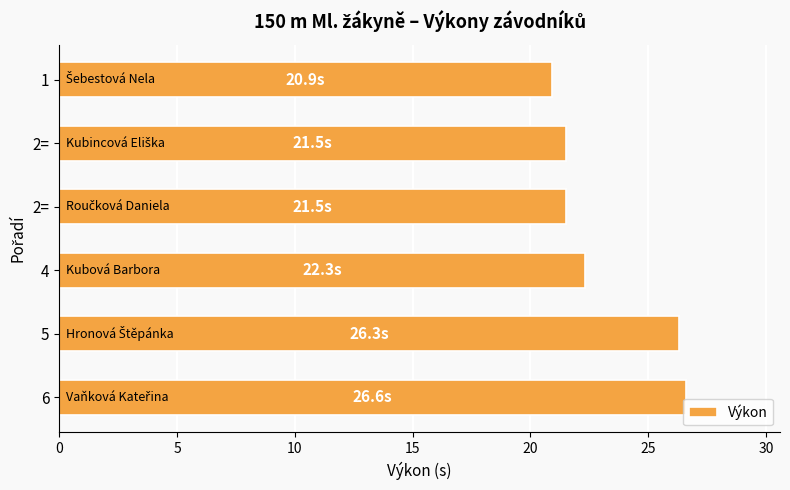

How many values exceed 22?

3